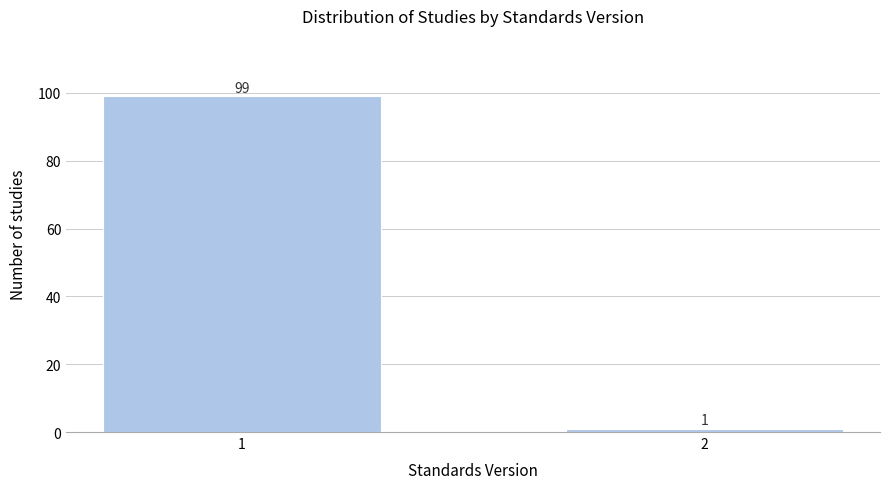

Reading left to right, what are all the values shown in this chart?

99	1